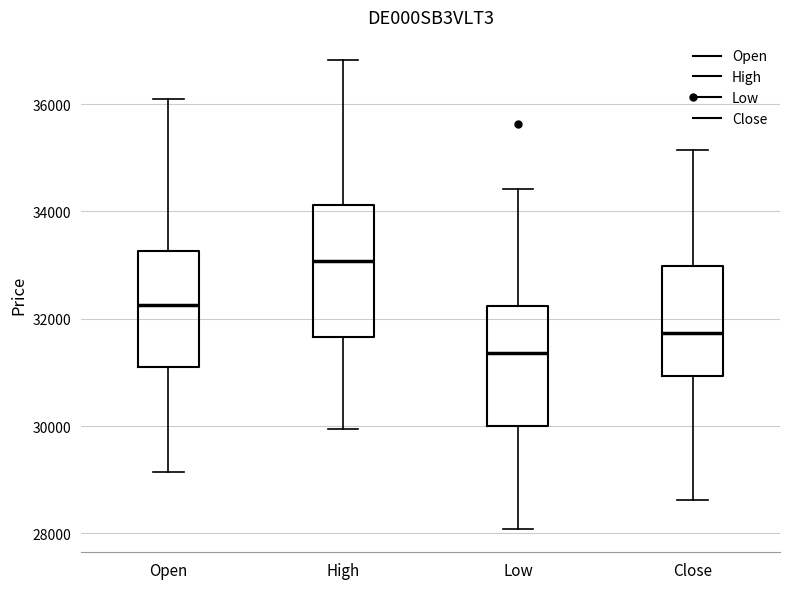

Which box's median line is the highest?

High